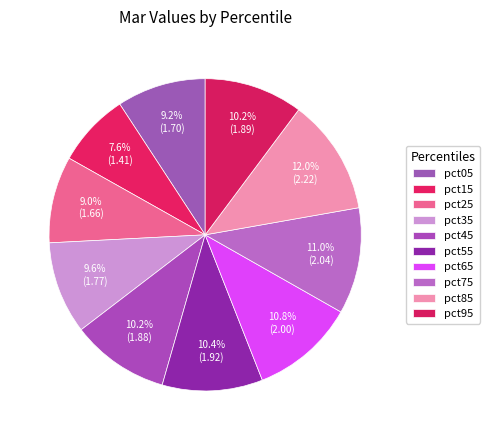

How many segments does this pie chart have?

10